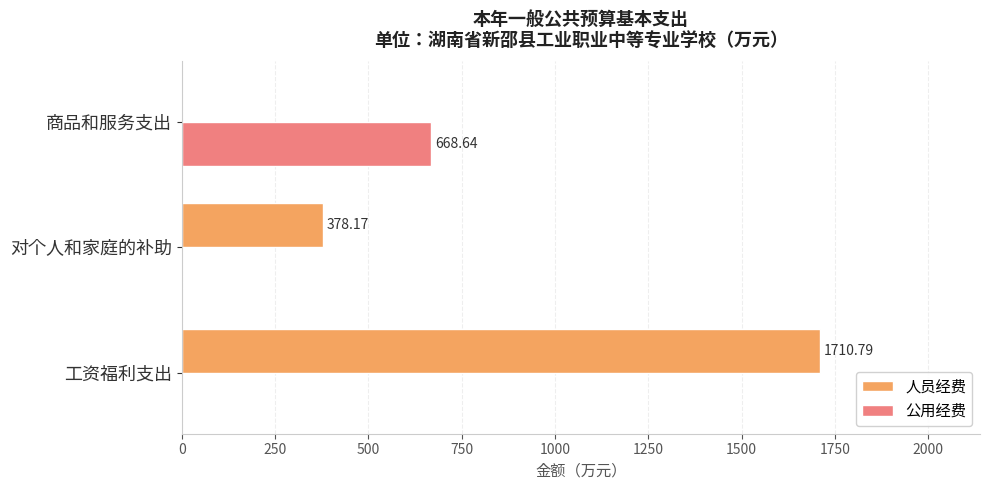

What is the sum of all 人员经费 values?

2089.0